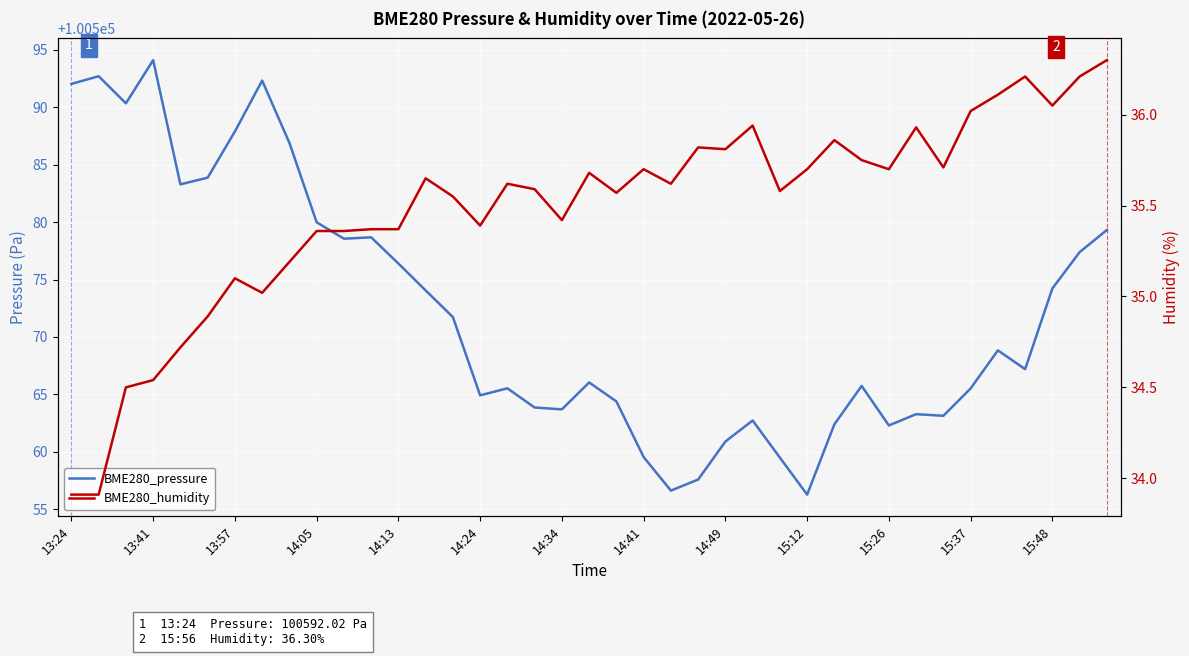

How many lines are shown in the chart?

2